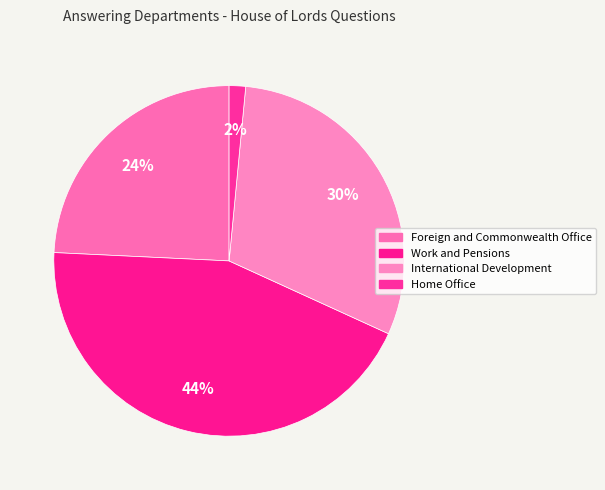

What percentage is the Work and Pensions slice, to the nearest percent?

44%